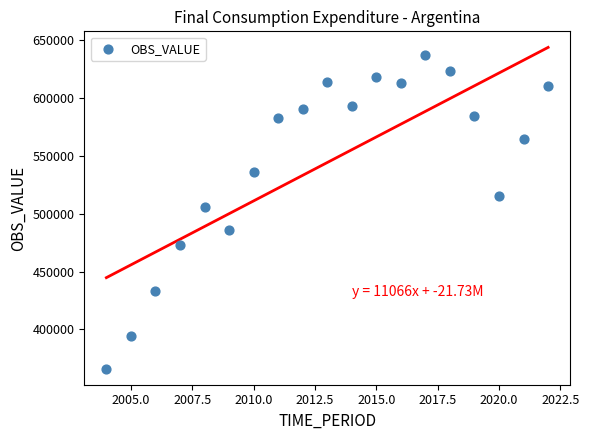

What Y value in the scatter plot is closest to 501703?

505629